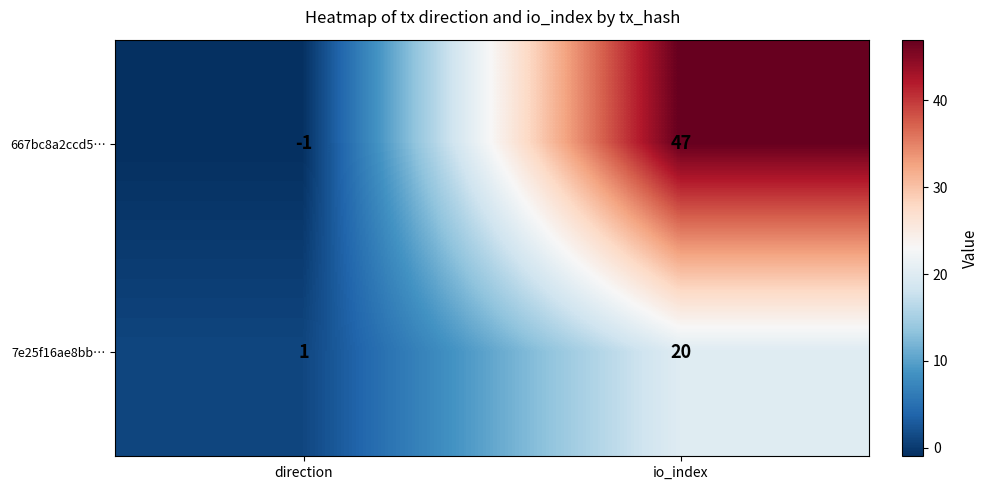

Rank the categories by 7e25f16ae8bb… value from highest to lowest.

io_index, direction